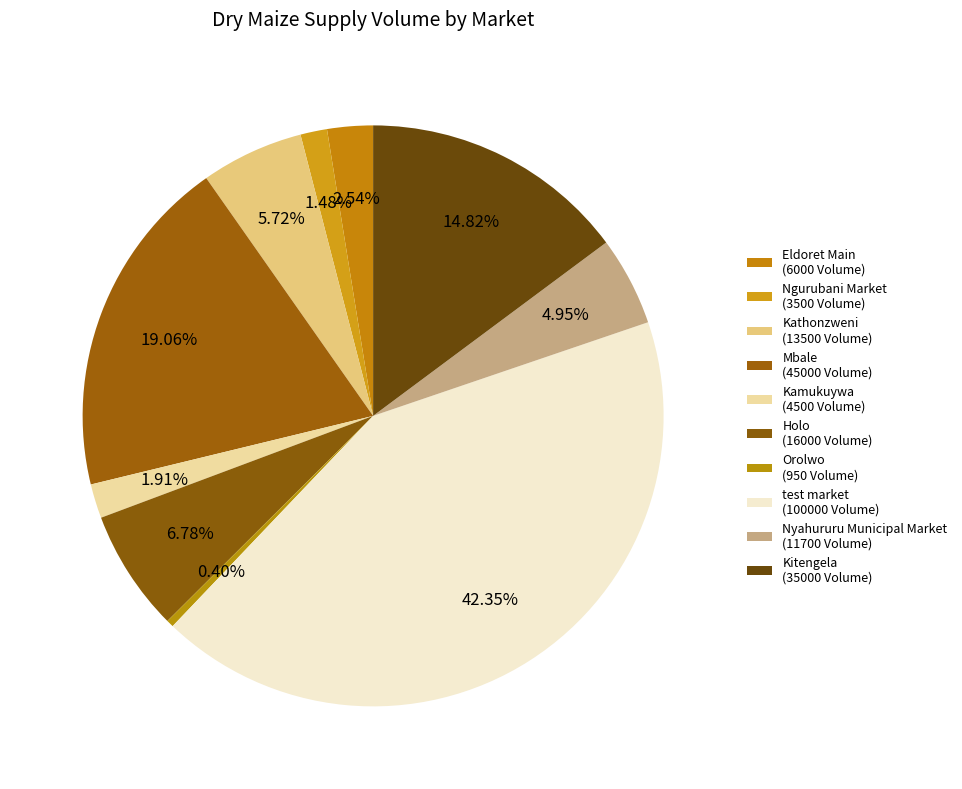

How many slices are in this pie chart?

10